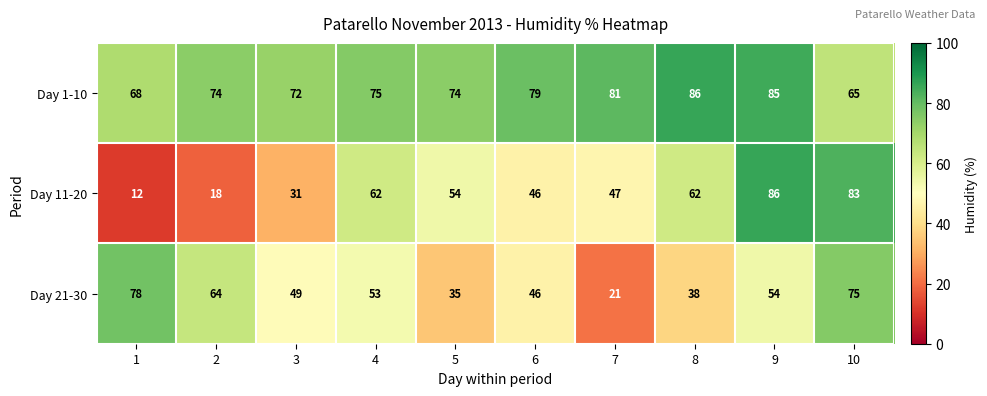

What is the maximum value shown in the chart?

86